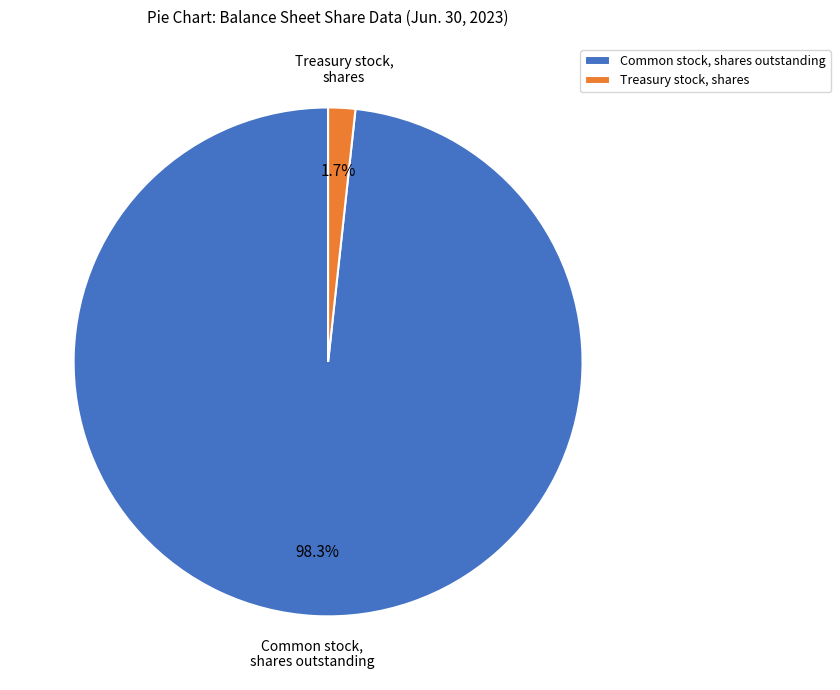

How many slices are in this pie chart?

2